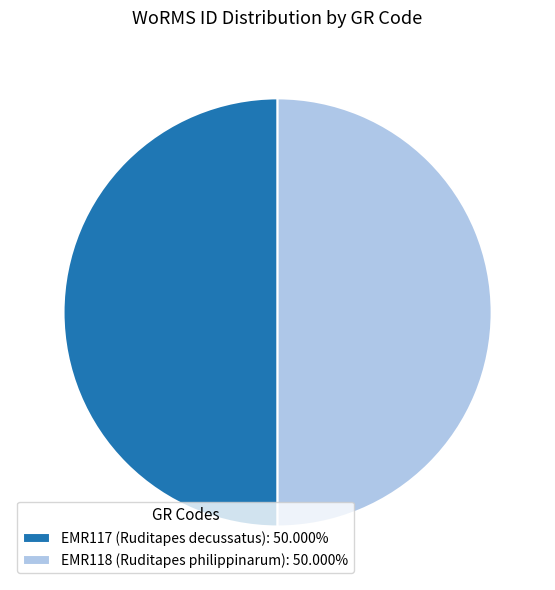

Combined, do EMR118 (Ruditapes philippinarum): 50.000% and EMR117 (Ruditapes decussatus): 50.000% account for over 50%?

Yes